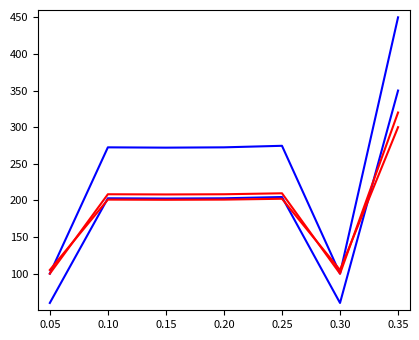

Reading right to left, transcribe all the data shown in this chart.

meter_upper: 450.0	100.0	274.6	272.5	272.1	272.5	100.0
meter_lower: 350.0	60.0	204.7	202.9	202.6	202.9	60.0
power_high: 320.0	100.0	209.7	208.4	208.1	208.4	100.0
power_low: 300.0	105.0	202.3	201.1	200.9	201.1	105.0